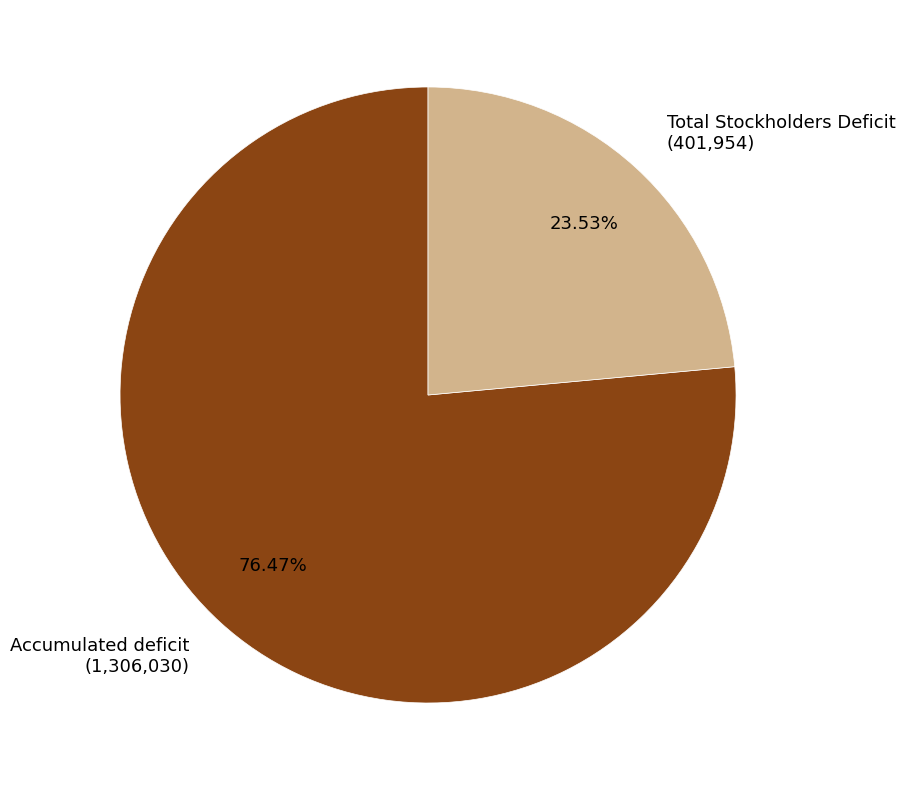

Is it true that Total Stockholders Deficit is 12% of the pie?

False